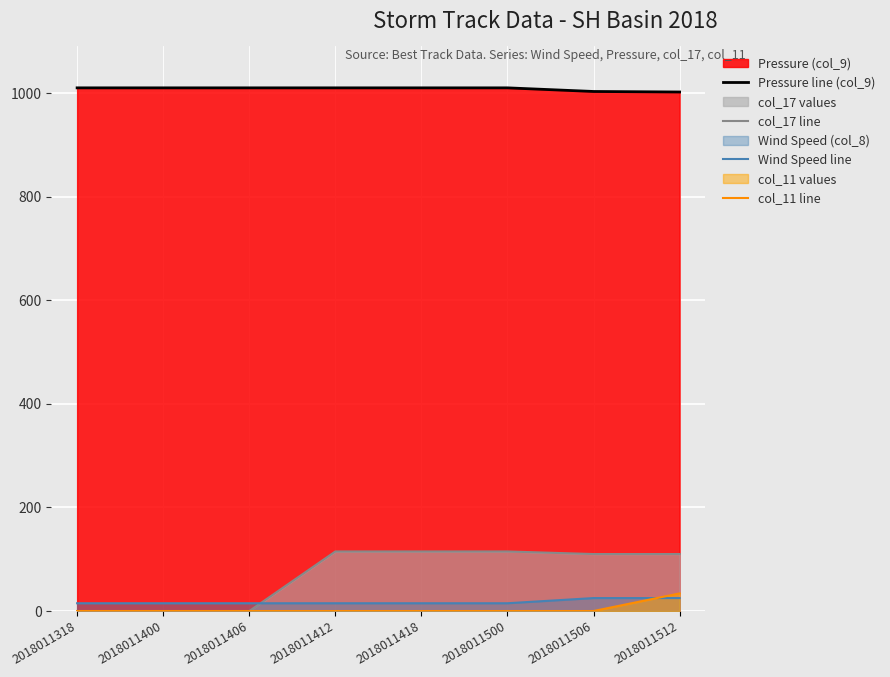

How many series are shown in this chart?

4